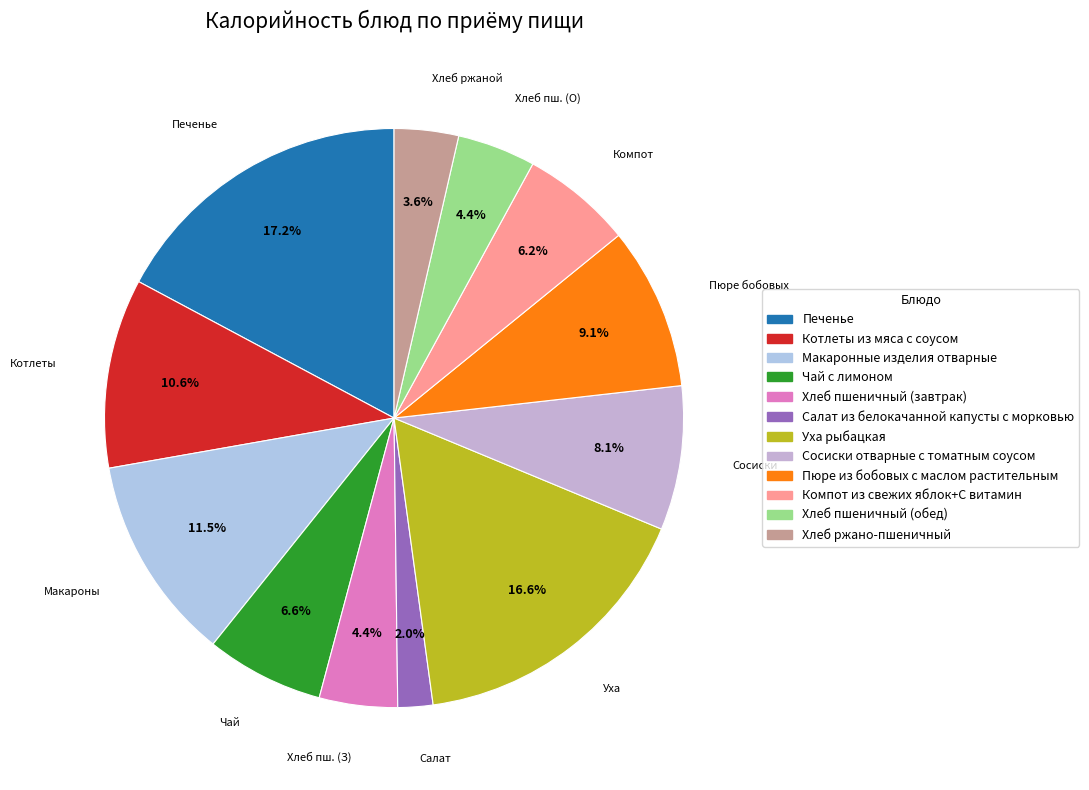

To the nearest percent, what is the difference between the Хлеб пшеничный (обед) and Салат из белокачанной капусты с морковью slice percentages?

2%